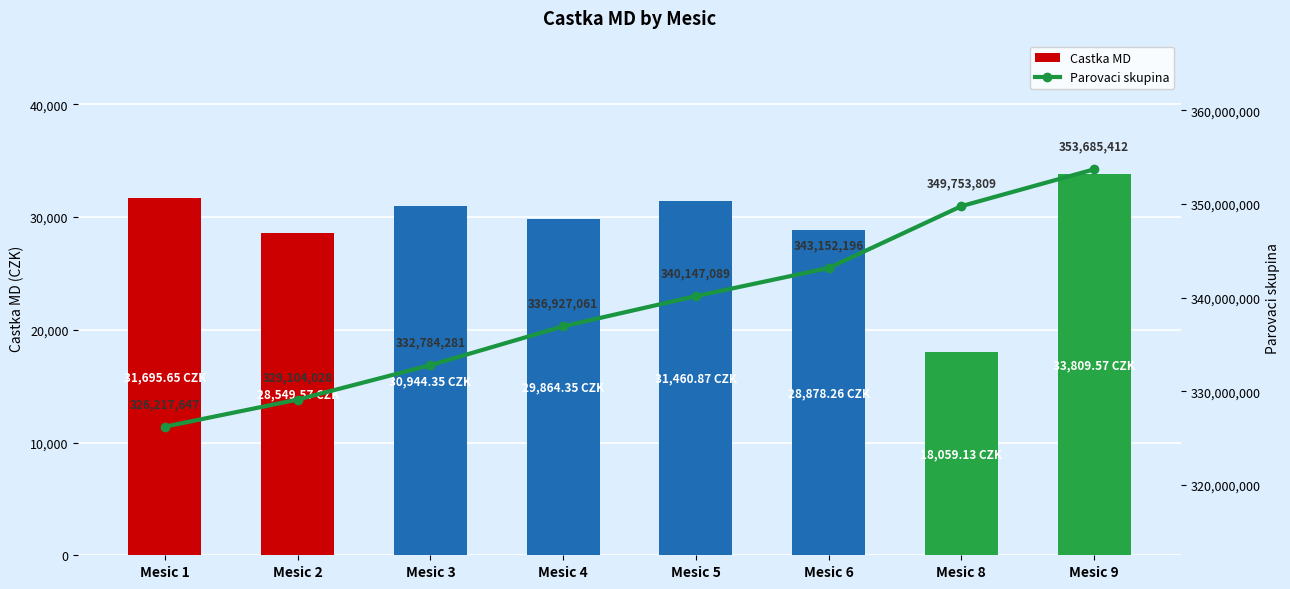

At how many categories does at least one series exceed 239880572?

8